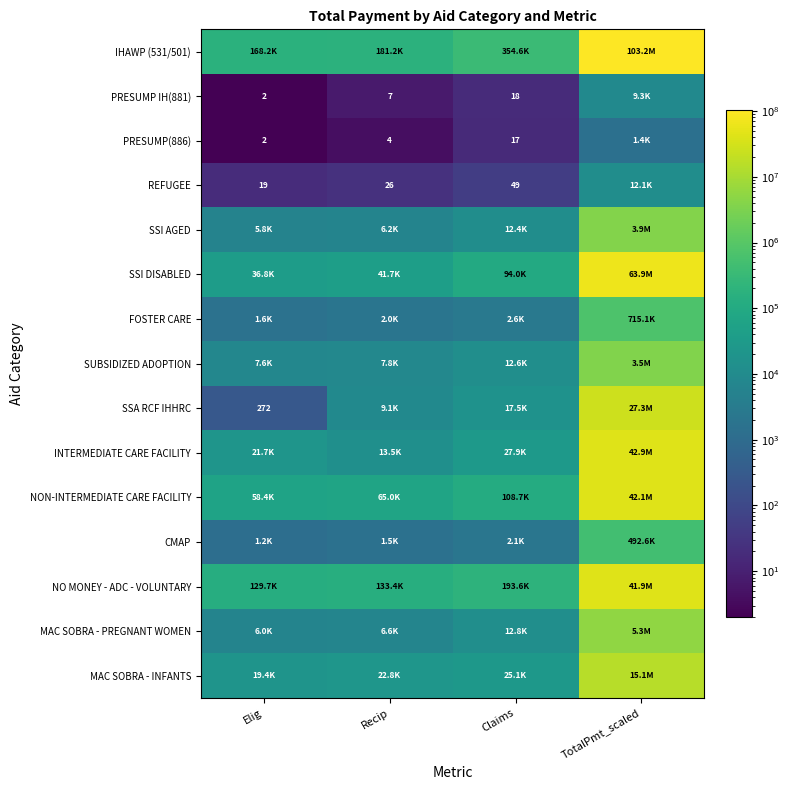

At which label is SUBSIDIZED ADOPTION closest to 1748539?

Claims